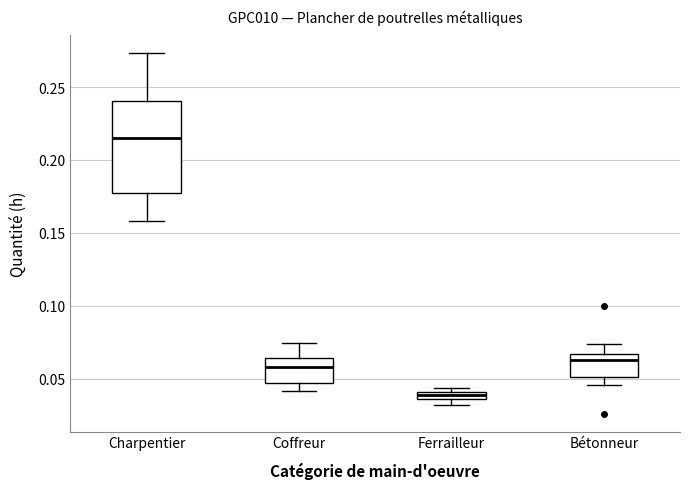

Where does the median line of the box for Bétonneur sit on the y-axis? The values are not printed on the chart, so give them approximately, as read against the axis.

0.060